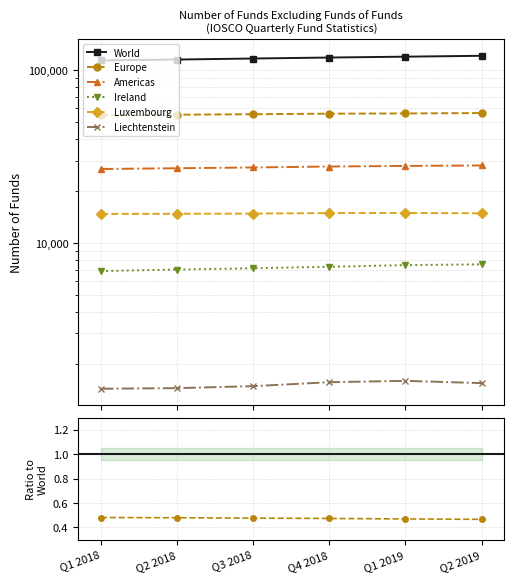

Is the value of Luxembourg at Q1 2018 greater than the value of Liechtenstein at Q2 2018?

Yes